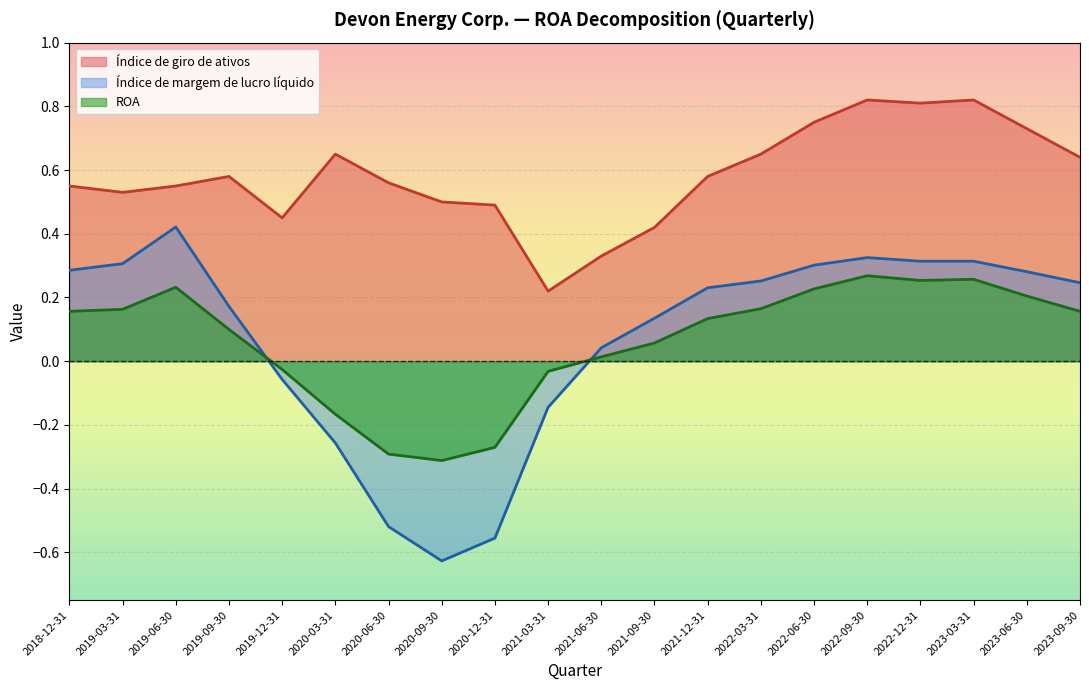

At which category does Índice de margem de lucro líquido reach its first local peak?

2019-06-30